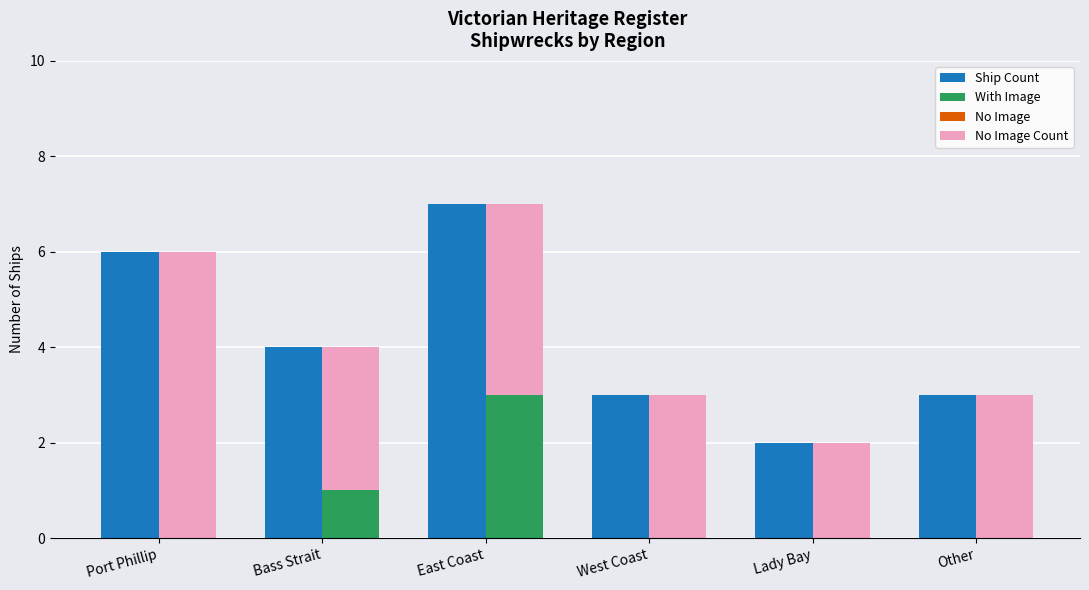

Which series changed the most between Port Phillip and East Coast?

With Image